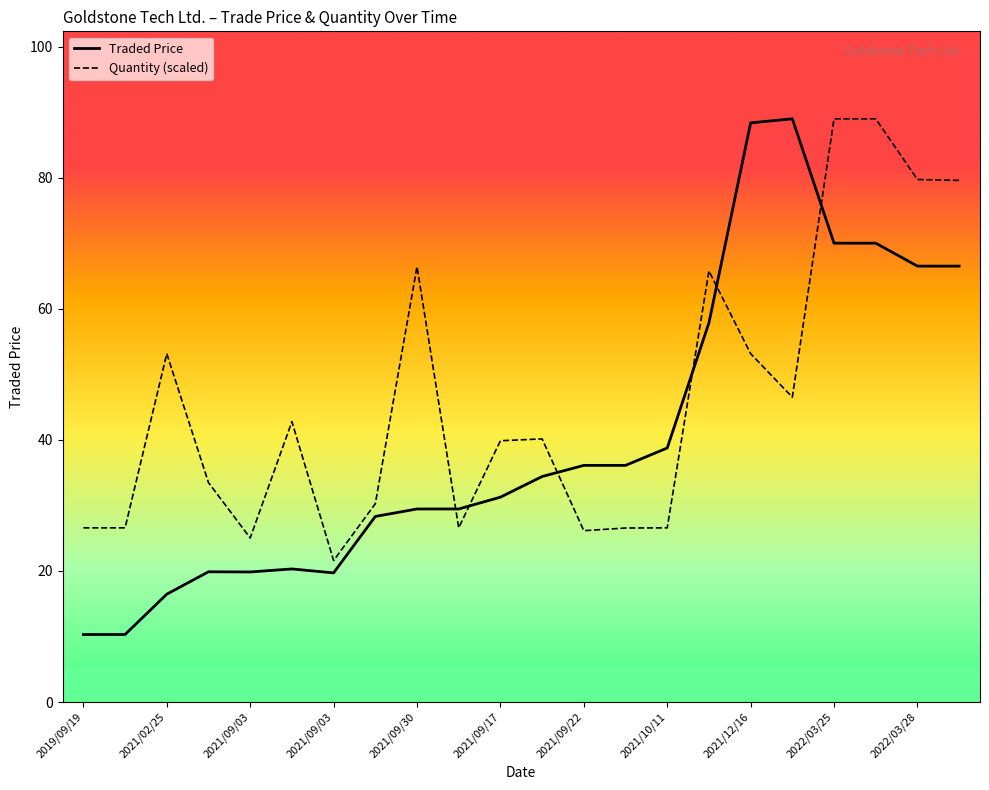

List the series in order of their overall mean, lowest first.

Traded Price, Quantity (scaled)